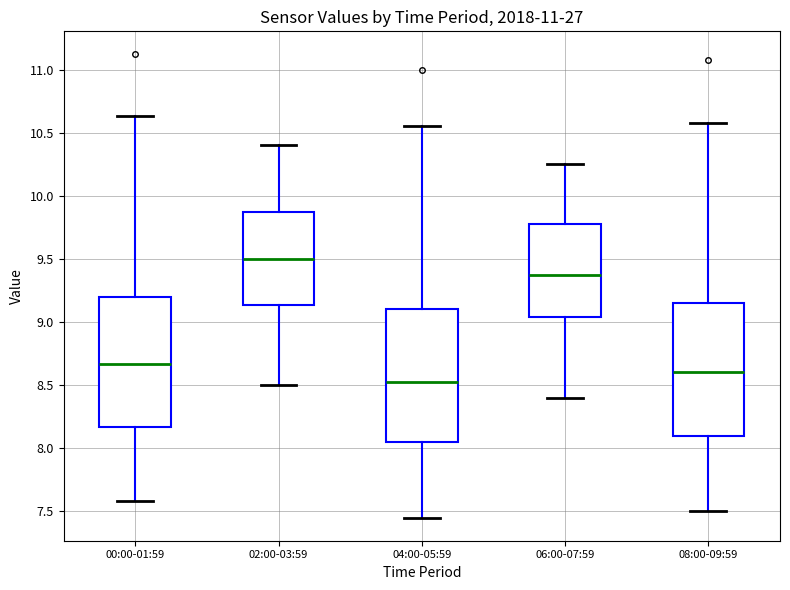

Which box's median line is the highest?

02:00-03:59